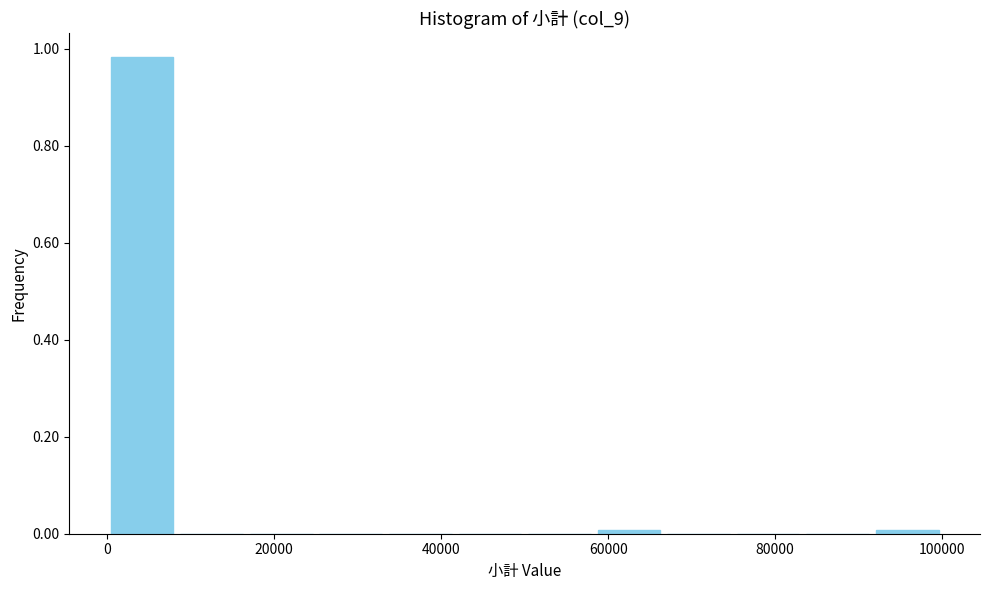

Reading left to right, list every bar in this chart as the range it spans on the x-axis followed by its height. Neither the bar edges nor the heights are printed on the chart, so give them approximately, as read against the axes.

0 to 8000: 0.98
8000 to 16000: 0
16000 to 26000: 0
26000 to 34000: 0
34000 to 42000: 0
42000 to 50000: 0
50000 to 58000: 0
58000 to 66000: under 0.02
66000 to 76000: 0
76000 to 84000: 0
84000 to 92000: 0
92000 to 100000: under 0.02